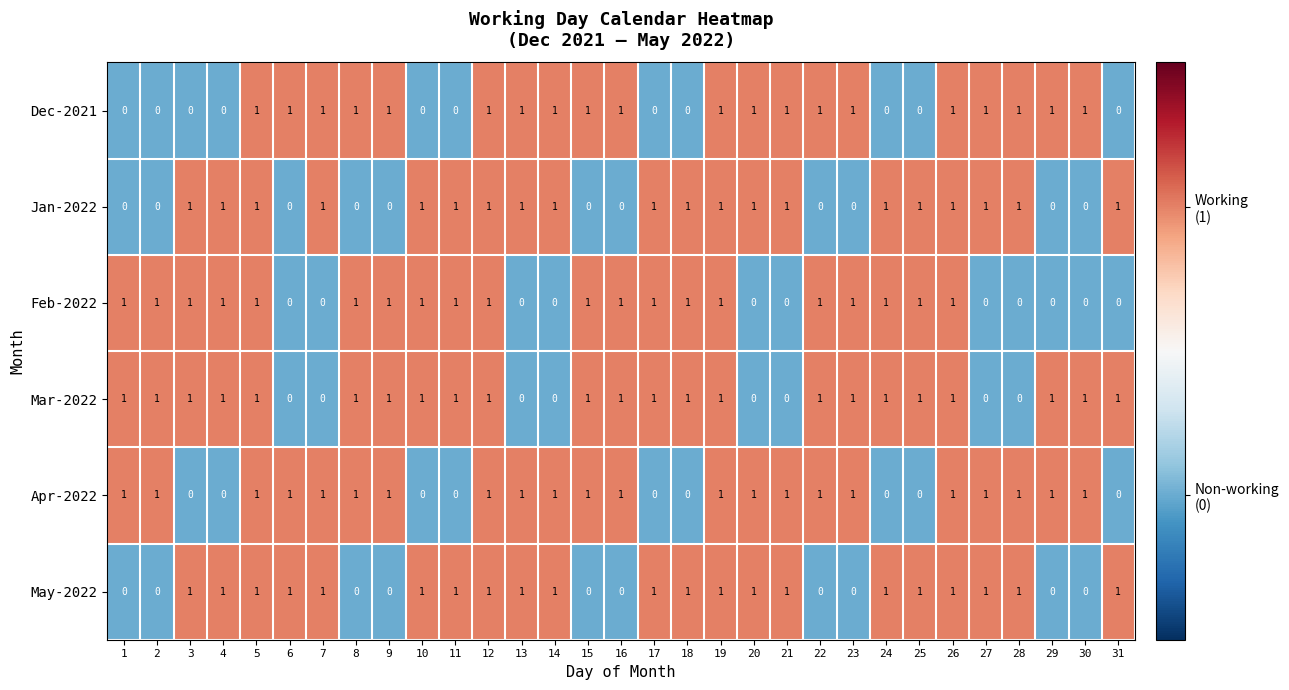

What is the total value across all series at 31?

3